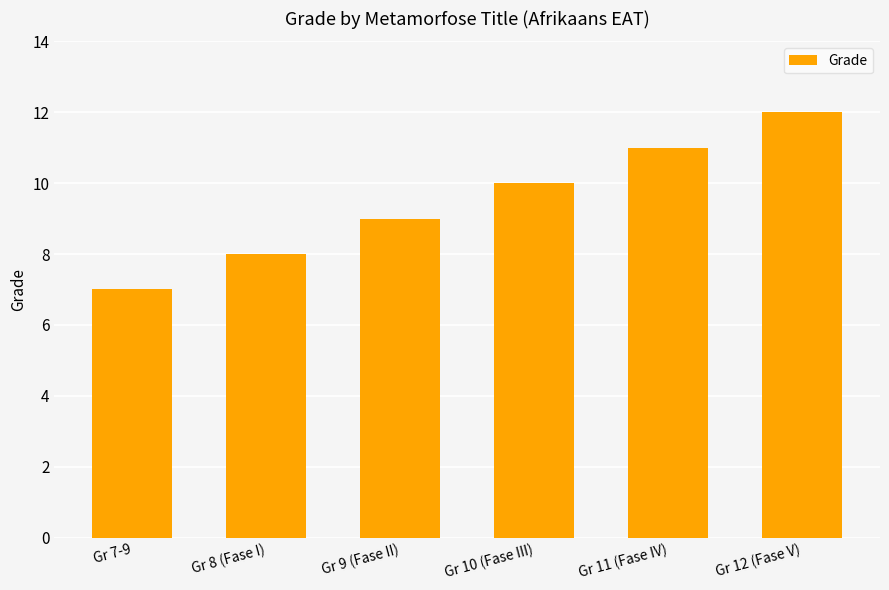

List the labels in order of value, largest first.

Gr 12 (Fase V), Gr 11 (Fase IV), Gr 10 (Fase III), Gr 9 (Fase II), Gr 8 (Fase I), Gr 7-9